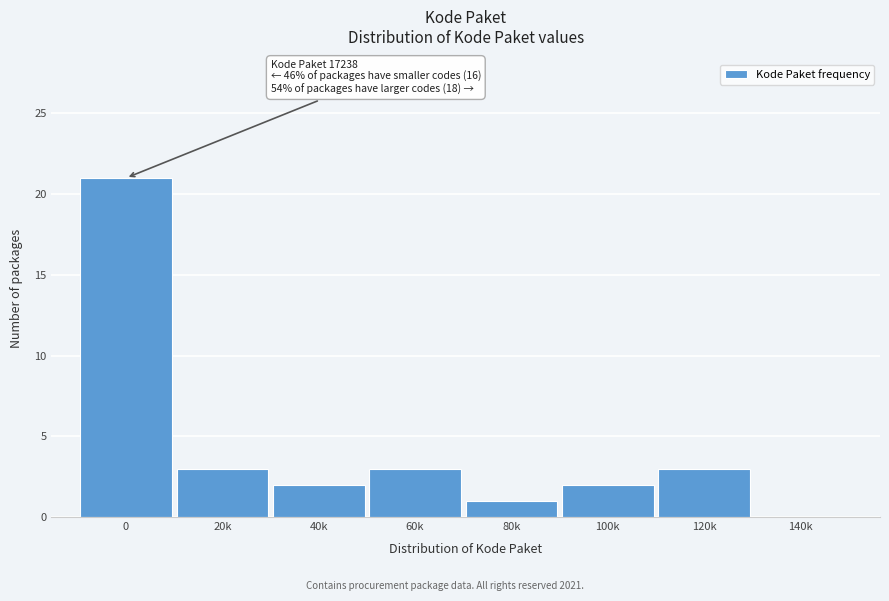

Reading left to right, extract all data points from this chart.

0=21	20k=3	40k=2	60k=3	80k=1	100k=2	120k=3	140k=0